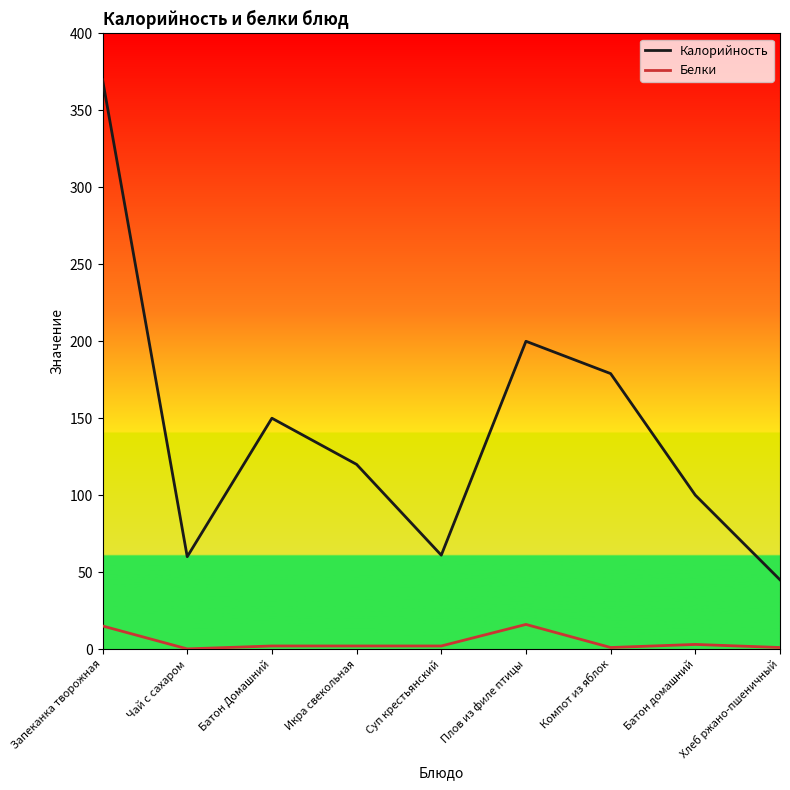

What is the difference between the maximum and second lowest values in the Белки series?

15.0